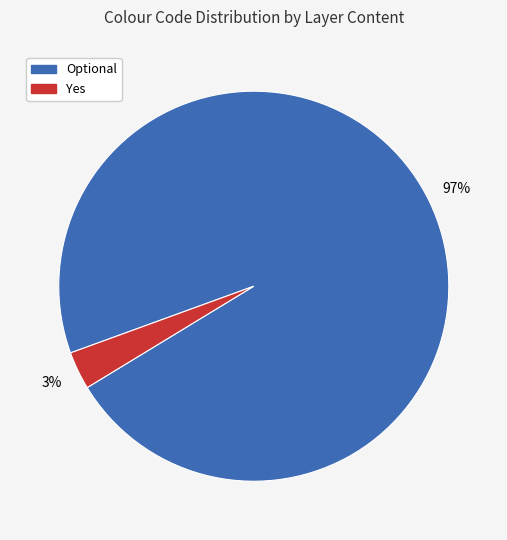

Is there any slice that represents more than half of the pie?

Yes